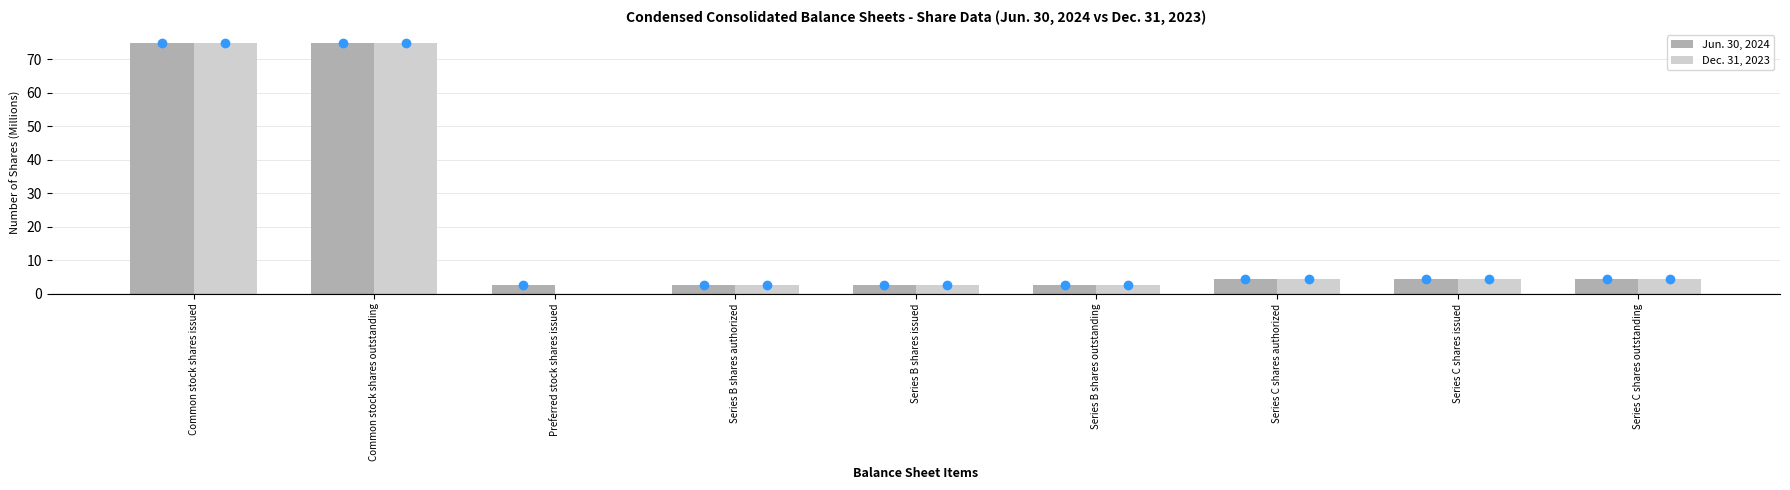

How many data points in Dec. 31, 2023 are above 4?

5